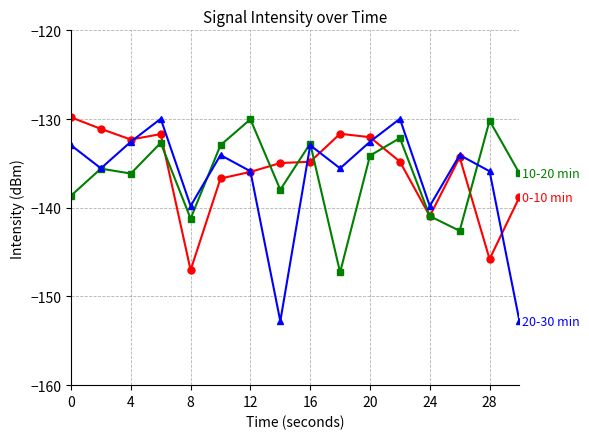

How many categories are shown in the chart?

16